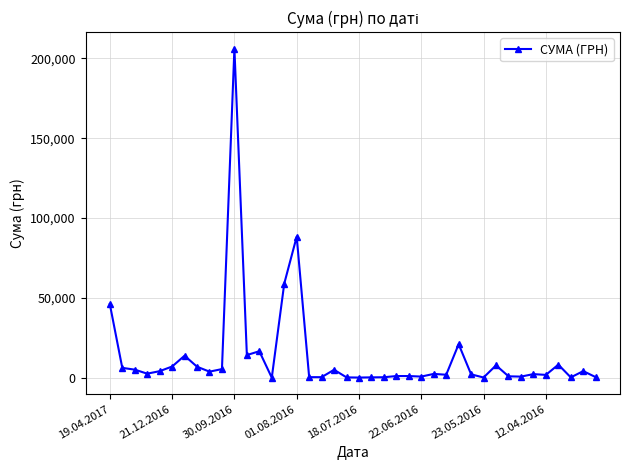

What is the sum of all values?

548247.9